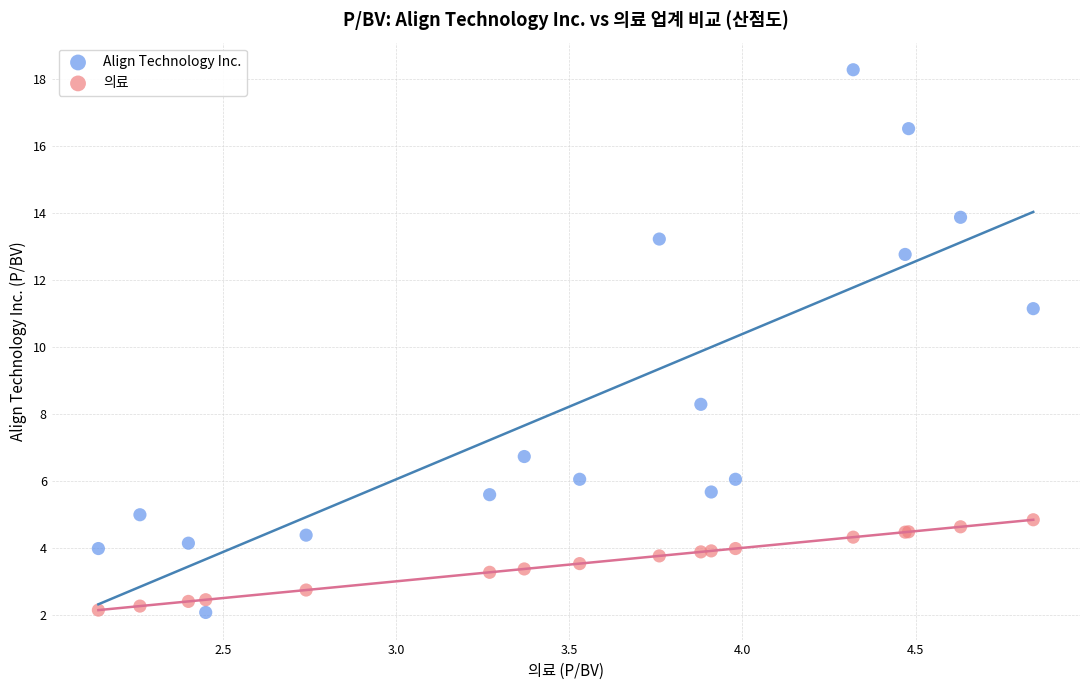

Which series contains the highest Y value?

Align Technology Inc.